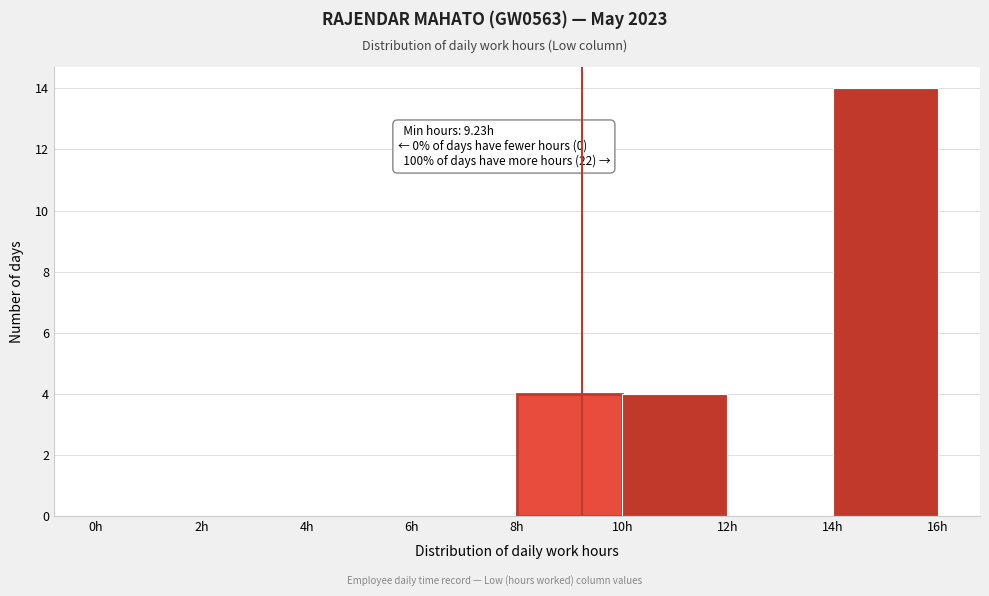

Over which range of the x-axis is the bar tallest?

14 to 16